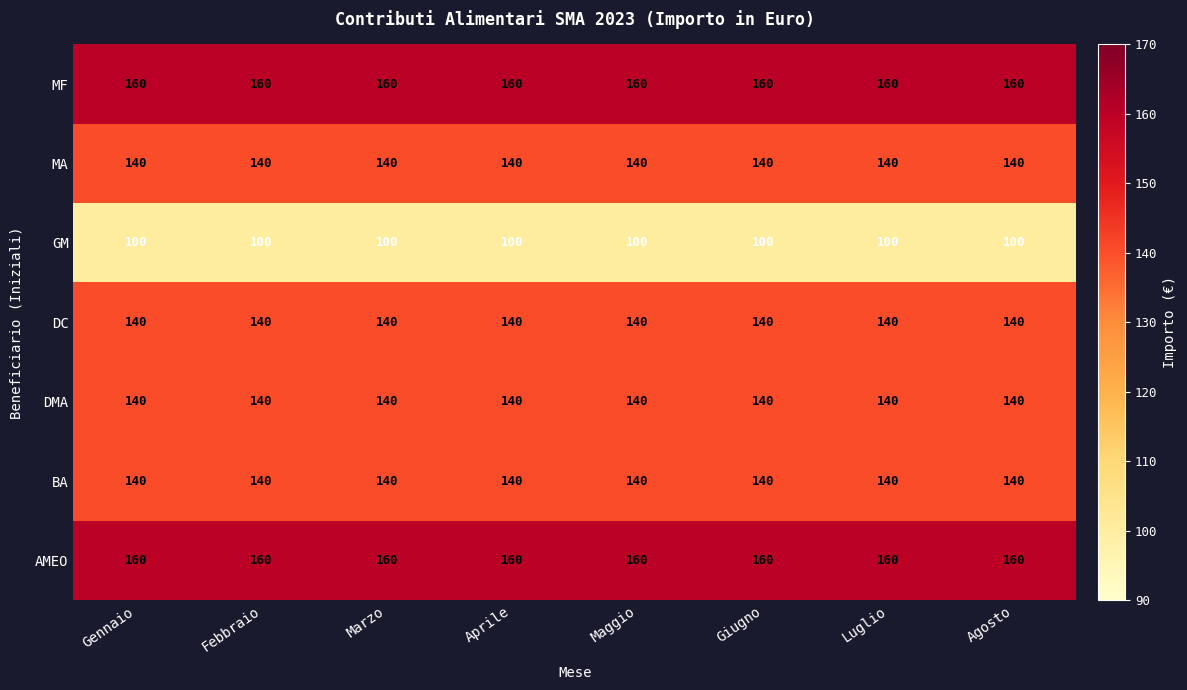

At how many categories does at least one series exceed 127?

8